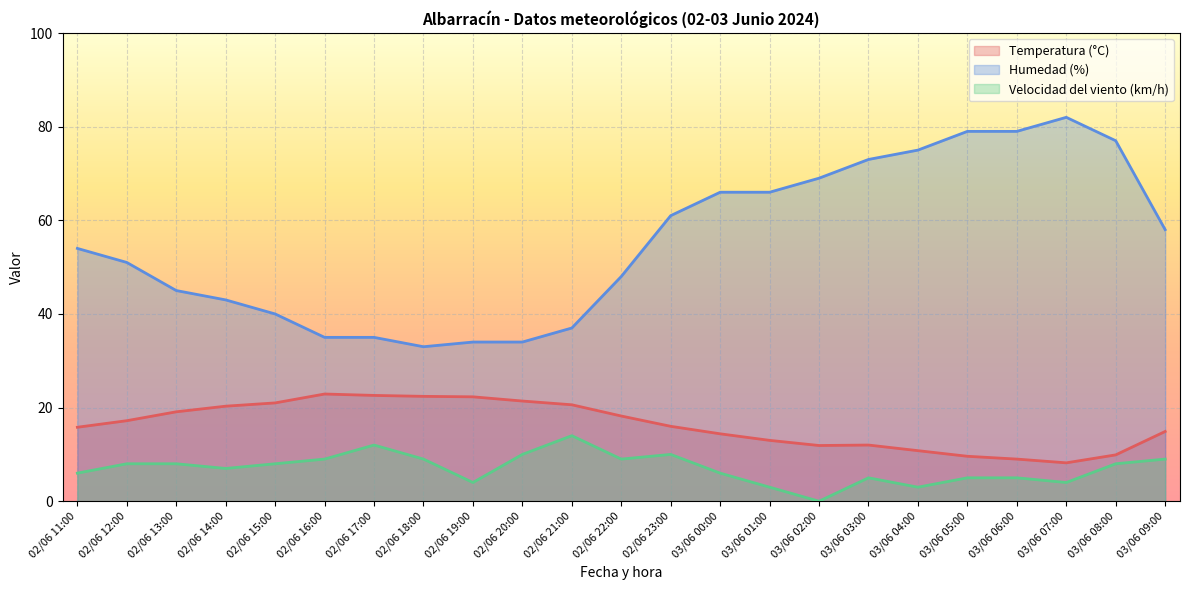

At which category does Humedad (%) reach its first local peak?

03/06 07:00